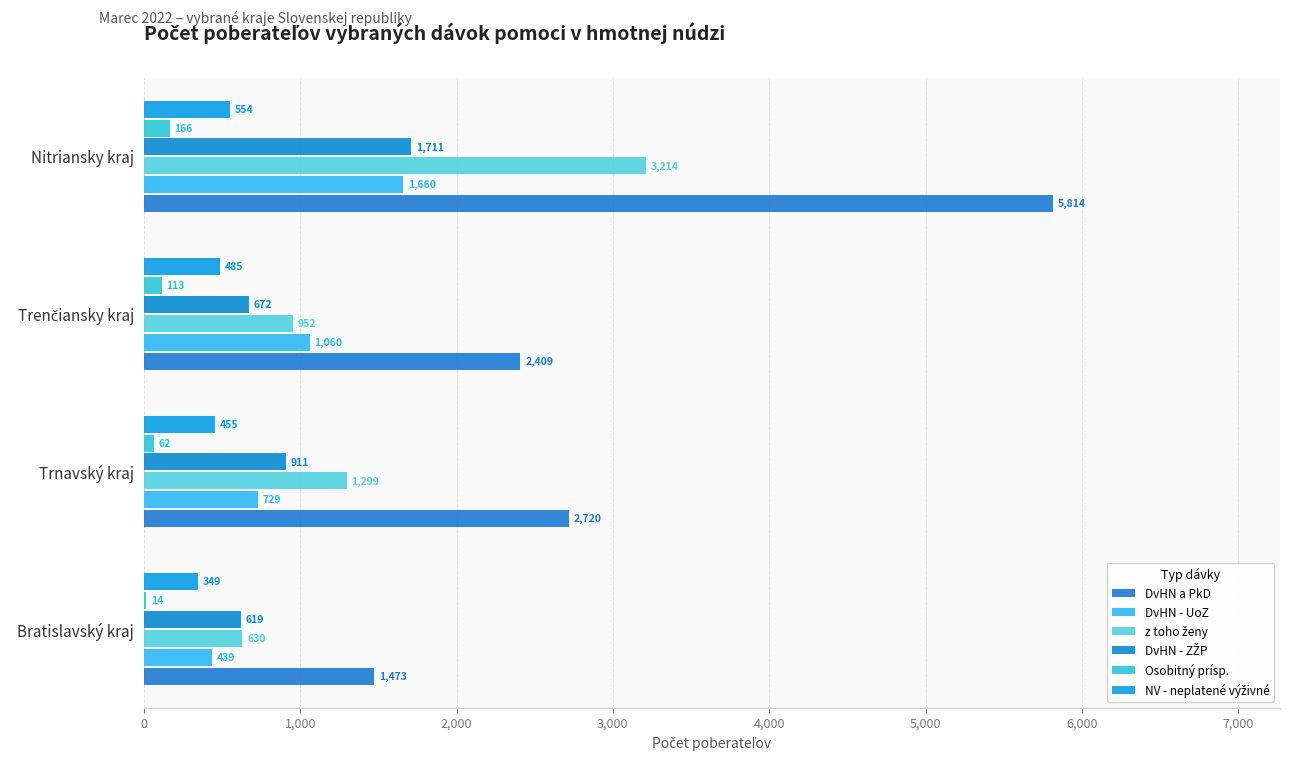

How many categories are shown in the chart?

4